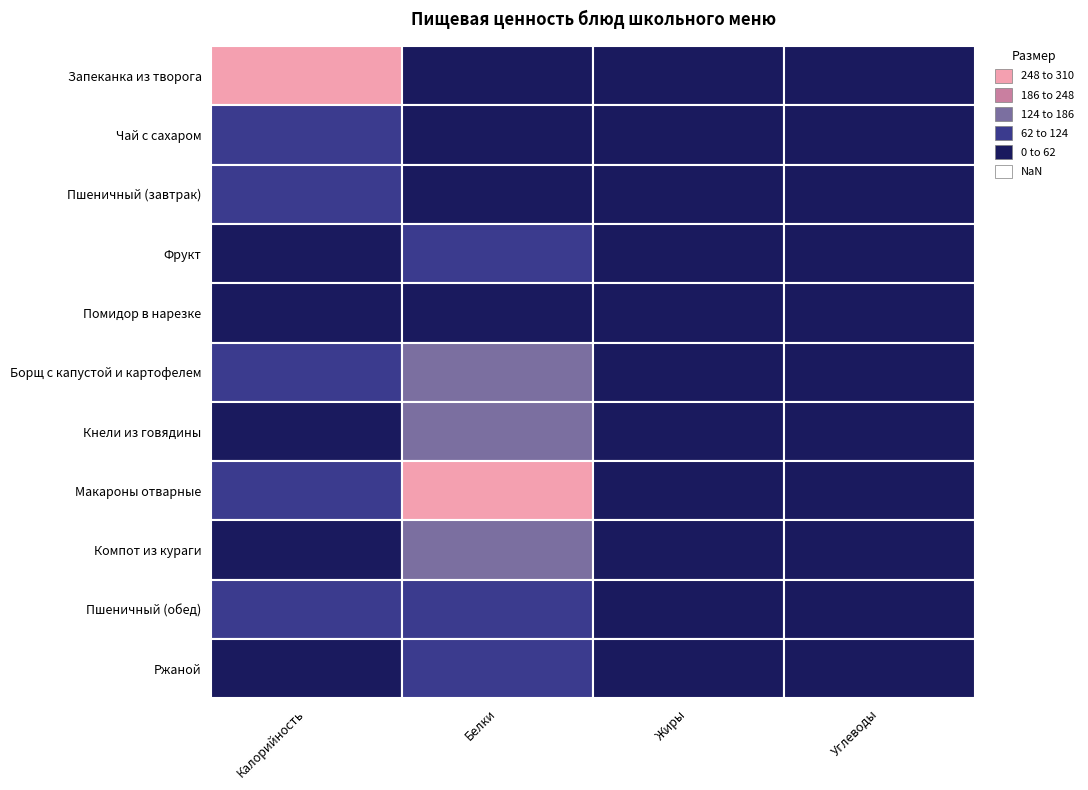

Which series has the largest total across all categories?

Запеканка из творога